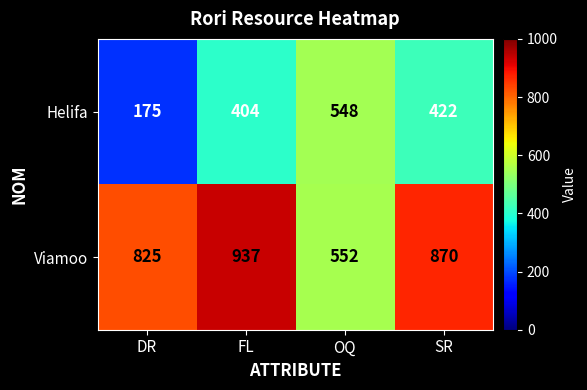

Rank the series by their average value, from lowest to highest.

Helifa, Viamoo